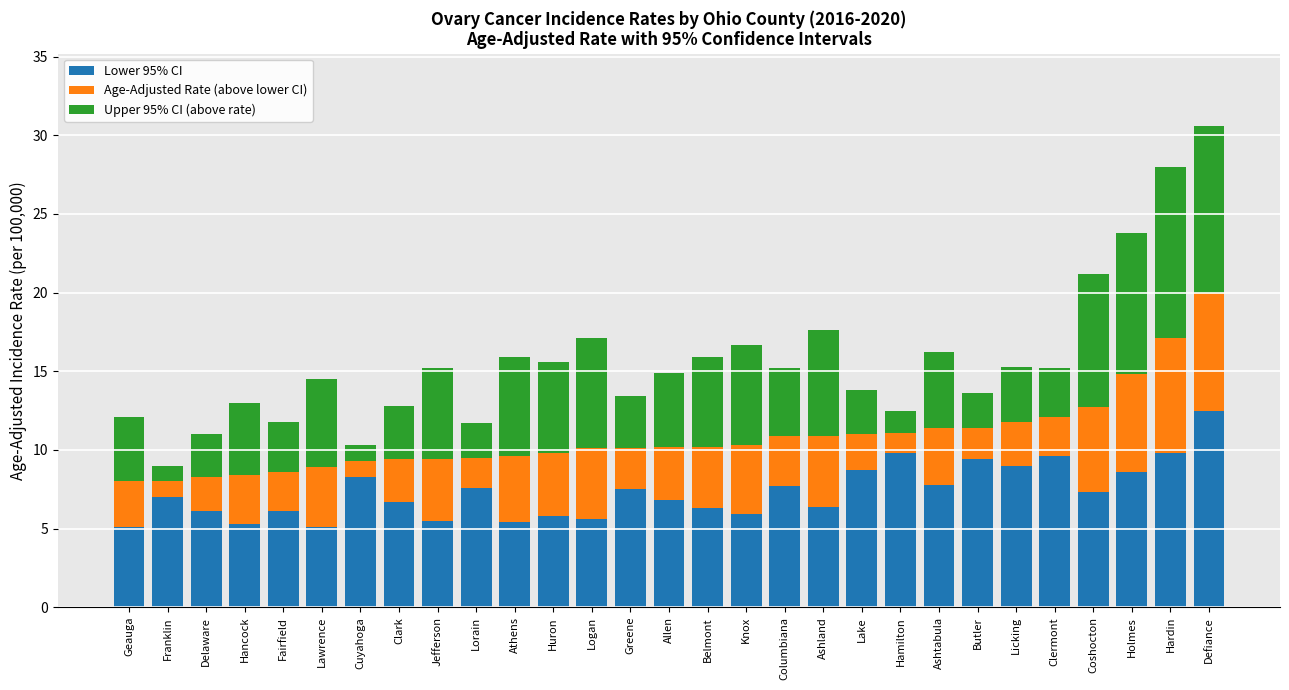

What value does the Lower 95% CI series have at Huron?

5.8